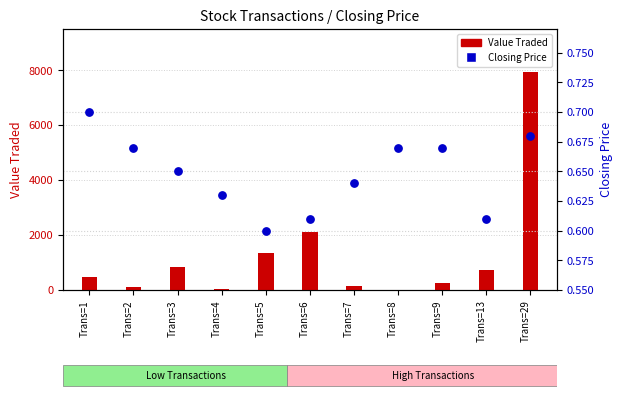

What are all the series names shown in the legend?

Value Traded, Closing Price